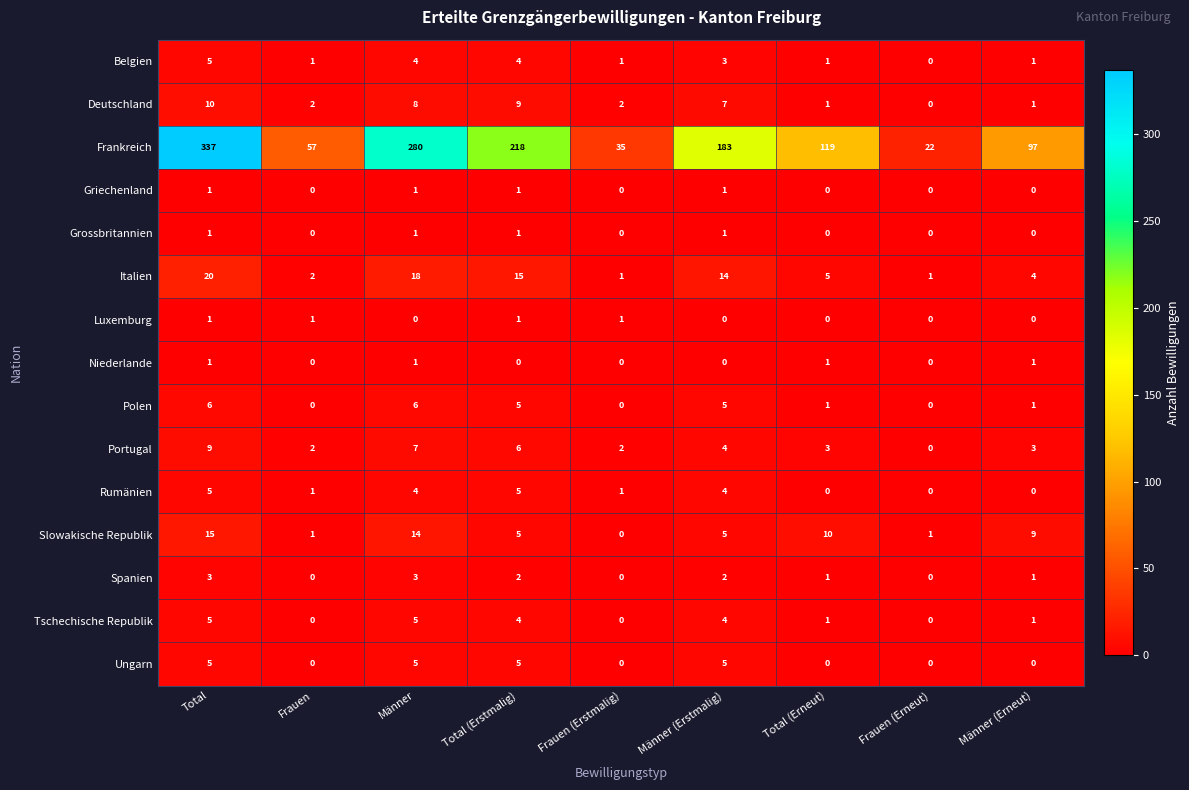

At which label is Frankreich closest to 179?

Männer (Erstmalig)